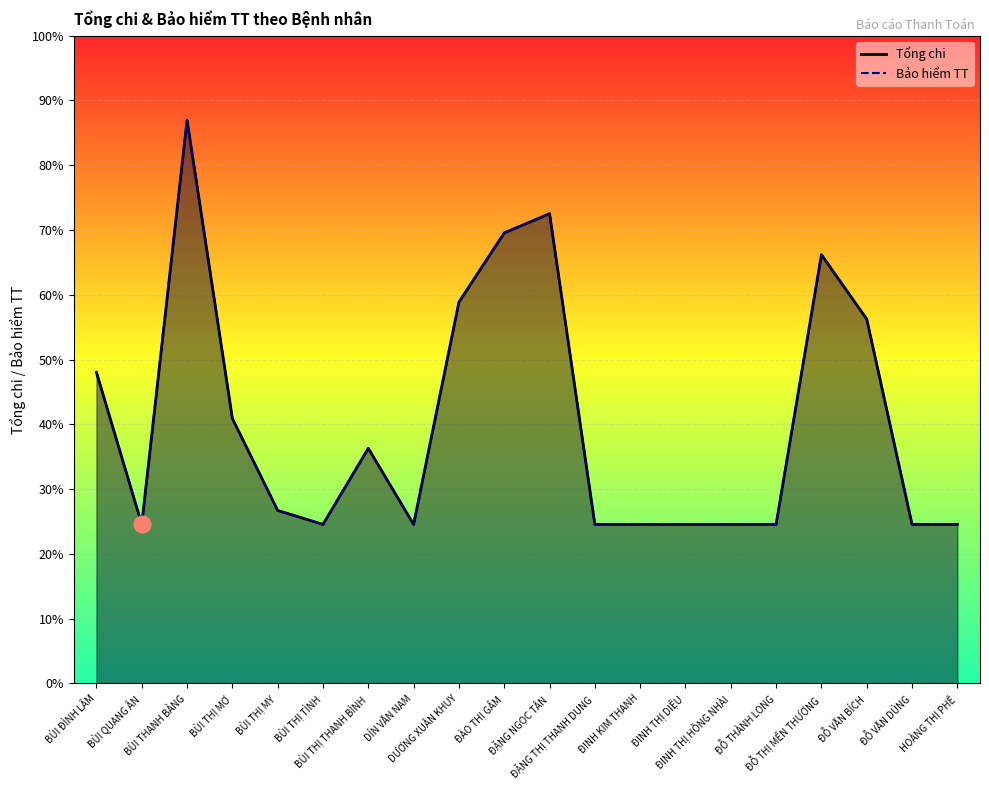

Which series has the widest spread of values?

Tổng chi